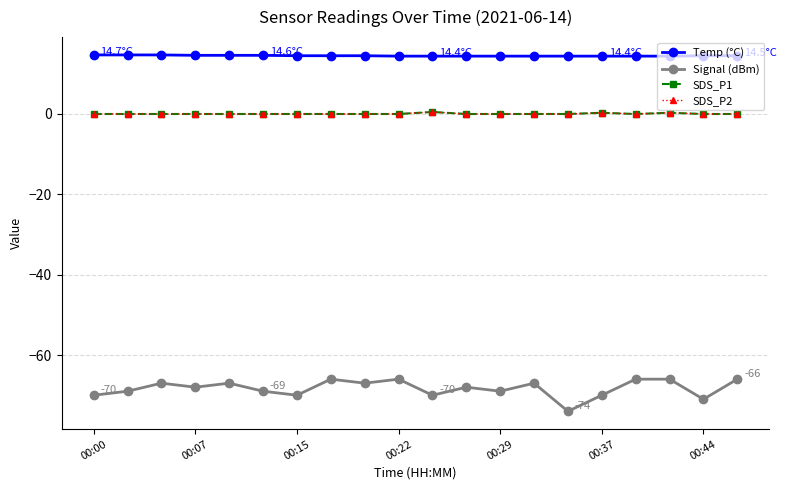

What is the maximum value for SDS_P1?

0.5